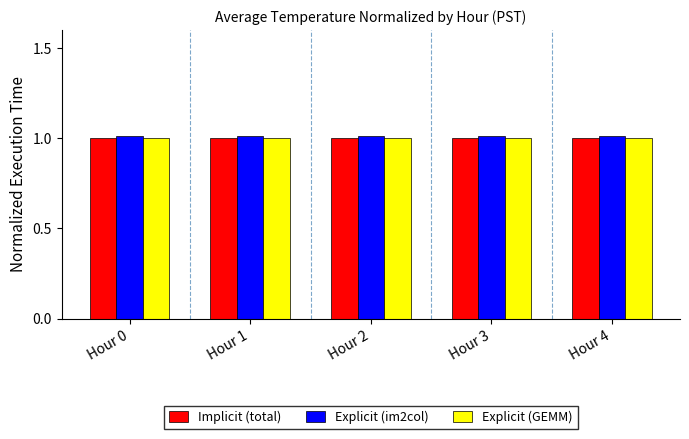

Does the chart contain stacked bars?

No